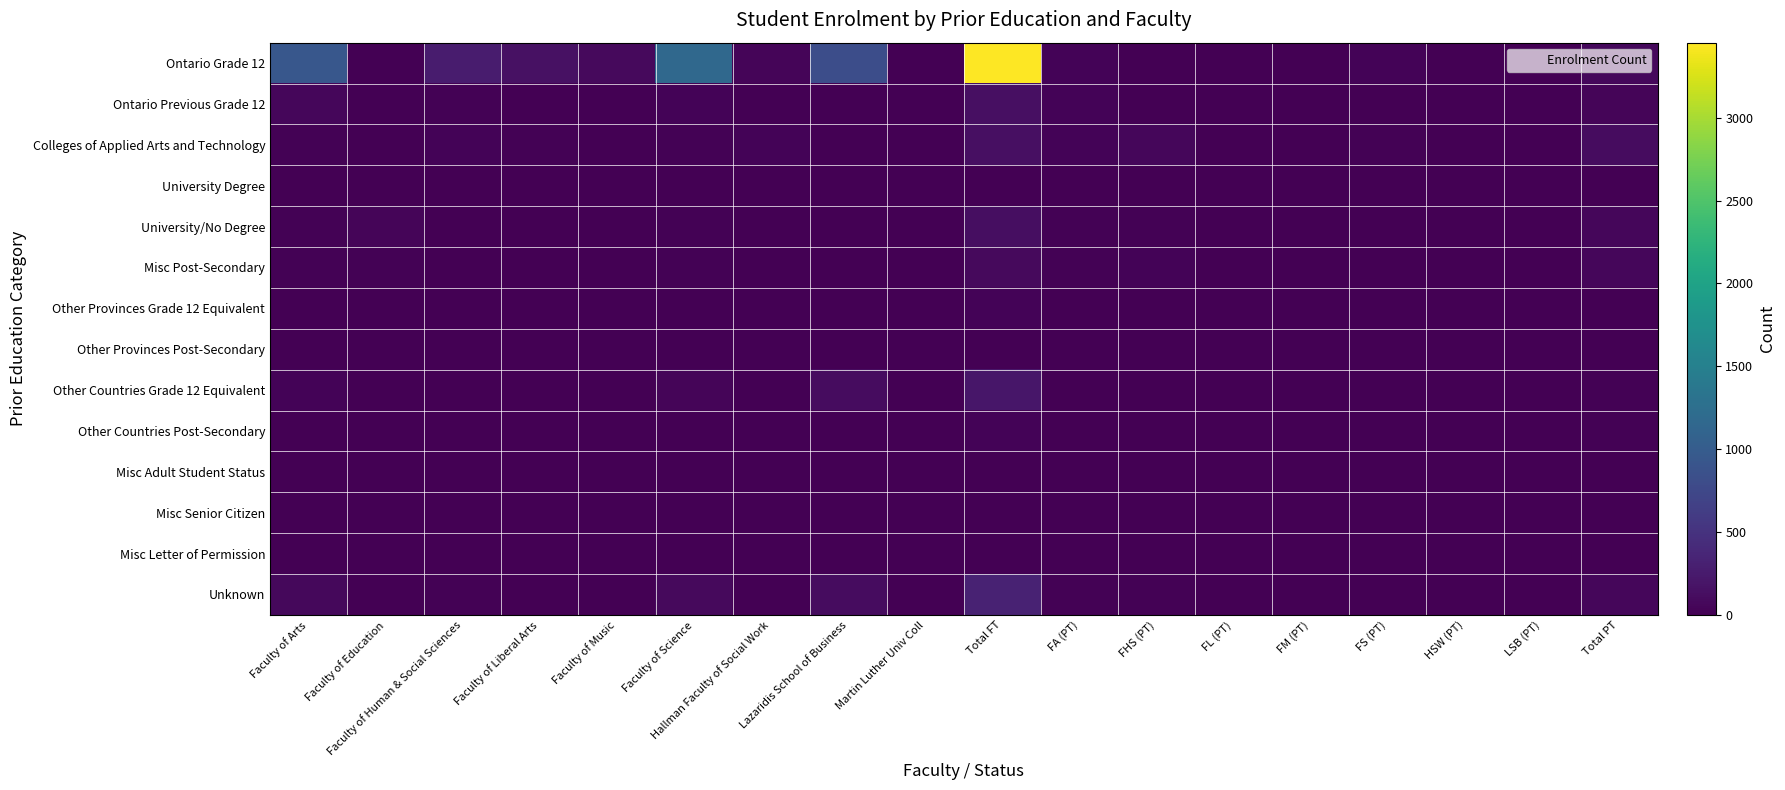

Reading left to right, what are all the values shown in this chart?

Ontario Grade 12: Faculty of Arts=931	Faculty of Education=0	Faculty of Human & Social Sciences=264	Faculty of Liberal Arts=149	Faculty of Music=81	Faculty of Science=1162	Hallman Faculty of Social Work=44	Lazaridis School of Business=822	Martin Luther Univ Coll=0	Total FT=3453	FA (PT)=27	FHS (PT)=3	FL (PT)=0	FM (PT)=1	FS (PT)=39	HSW (PT)=0	LSB (PT)=7	Total PT=77
Ontario Previous Grade 12: Faculty of Arts=65	Faculty of Education=0	Faculty of Human & Social Sciences=16	Faculty of Liberal Arts=9	Faculty of Music=9	Faculty of Science=36	Hallman Faculty of Social Work=4	Lazaridis School of Business=9	Martin Luther Univ Coll=0	Total FT=148	FA (PT)=31	FHS (PT)=8	FL (PT)=4	FM (PT)=0	FS (PT)=4	HSW (PT)=1	LSB (PT)=0	Total PT=48
Colleges of Applied Arts and Technology: Faculty of Arts=25	Faculty of Education=6	Faculty of Human & Social Sciences=28	Faculty of Liberal Arts=20	Faculty of Music=9	Faculty of Science=15	Hallman Faculty of Social Work=31	Lazaridis School of Business=1	Martin Luther Univ Coll=1	Total FT=136	FA (PT)=34	FHS (PT)=59	FL (PT)=7	FM (PT)=0	FS (PT)=16	HSW (PT)=2	LSB (PT)=0	Total PT=118
University Degree: Faculty of Arts=0	Faculty of Education=0	Faculty of Human & Social Sciences=0	Faculty of Liberal Arts=0	Faculty of Music=0	Faculty of Science=1	Hallman Faculty of Social Work=0	Lazaridis School of Business=1	Martin Luther Univ Coll=0	Total FT=2	FA (PT)=1	FHS (PT)=0	FL (PT)=0	FM (PT)=0	FS (PT)=0	HSW (PT)=0	LSB (PT)=0	Total PT=1
University/No Degree: Faculty of Arts=25	Faculty of Education=46	Faculty of Human & Social Sciences=10	Faculty of Liberal Arts=8	Faculty of Music=4	Faculty of Science=20	Hallman Faculty of Social Work=2	Lazaridis School of Business=11	Martin Luther Univ Coll=0	Total FT=126	FA (PT)=25	FHS (PT)=18	FL (PT)=5	FM (PT)=0	FS (PT)=13	HSW (PT)=0	LSB (PT)=1	Total PT=62
Misc Post-Secondary: Faculty of Arts=21	Faculty of Education=14	Faculty of Human & Social Sciences=7	Faculty of Liberal Arts=13	Faculty of Music=8	Faculty of Science=18	Hallman Faculty of Social Work=2	Lazaridis School of Business=5	Martin Luther Univ Coll=0	Total FT=88	FA (PT)=19	FHS (PT)=30	FL (PT)=4	FM (PT)=0	FS (PT)=6	HSW (PT)=0	LSB (PT)=1	Total PT=60
Other Provinces Grade 12 Equivalent: Faculty of Arts=5	Faculty of Education=0	Faculty of Human & Social Sciences=0	Faculty of Liberal Arts=3	Faculty of Music=5	Faculty of Science=12	Hallman Faculty of Social Work=2	Lazaridis School of Business=7	Martin Luther Univ Coll=0	Total FT=34	FA (PT)=2	FHS (PT)=0	FL (PT)=1	FM (PT)=0	FS (PT)=1	HSW (PT)=0	LSB (PT)=1	Total PT=5
Other Provinces Post-Secondary: Faculty of Arts=0	Faculty of Education=0	Faculty of Human & Social Sciences=0	Faculty of Liberal Arts=0	Faculty of Music=0	Faculty of Science=0	Hallman Faculty of Social Work=0	Lazaridis School of Business=0	Martin Luther Univ Coll=0	Total FT=0	FA (PT)=0	FHS (PT)=0	FL (PT)=0	FM (PT)=0	FS (PT)=0	HSW (PT)=0	LSB (PT)=0	Total PT=0
Other Countries Grade 12 Equivalent: Faculty of Arts=30	Faculty of Education=0	Faculty of Human & Social Sciences=11	Faculty of Liberal Arts=5	Faculty of Music=1	Faculty of Science=52	Hallman Faculty of Social Work=1	Lazaridis School of Business=114	Martin Luther Univ Coll=1	Total FT=215	FA (PT)=6	FHS (PT)=1	FL (PT)=0	FM (PT)=0	FS (PT)=9	HSW (PT)=0	LSB (PT)=5	Total PT=21
Other Countries Post-Secondary: Faculty of Arts=11	Faculty of Education=0	Faculty of Human & Social Sciences=3	Faculty of Liberal Arts=2	Faculty of Music=0	Faculty of Science=10	Hallman Faculty of Social Work=1	Lazaridis School of Business=7	Martin Luther Univ Coll=0	Total FT=34	FA (PT)=3	FHS (PT)=5	FL (PT)=1	FM (PT)=0	FS (PT)=1	HSW (PT)=0	LSB (PT)=4	Total PT=14
Misc Adult Student Status: Faculty of Arts=0	Faculty of Education=0	Faculty of Human & Social Sciences=0	Faculty of Liberal Arts=0	Faculty of Music=0	Faculty of Science=0	Hallman Faculty of Social Work=0	Lazaridis School of Business=0	Martin Luther Univ Coll=0	Total FT=0	FA (PT)=1	FHS (PT)=0	FL (PT)=0	FM (PT)=0	FS (PT)=0	HSW (PT)=0	LSB (PT)=0	Total PT=1
Misc Senior Citizen: Faculty of Arts=0	Faculty of Education=0	Faculty of Human & Social Sciences=0	Faculty of Liberal Arts=0	Faculty of Music=0	Faculty of Science=0	Hallman Faculty of Social Work=0	Lazaridis School of Business=0	Martin Luther Univ Coll=0	Total FT=0	FA (PT)=0	FHS (PT)=0	FL (PT)=0	FM (PT)=0	FS (PT)=0	HSW (PT)=0	LSB (PT)=0	Total PT=0
Misc Letter of Permission: Faculty of Arts=1	Faculty of Education=0	Faculty of Human & Social Sciences=0	Faculty of Liberal Arts=0	Faculty of Music=0	Faculty of Science=1	Hallman Faculty of Social Work=0	Lazaridis School of Business=0	Martin Luther Univ Coll=0	Total FT=2	FA (PT)=4	FHS (PT)=0	FL (PT)=0	FM (PT)=0	FS (PT)=0	HSW (PT)=0	LSB (PT)=0	Total PT=4
Unknown: Faculty of Arts=78	Faculty of Education=0	Faculty of Human & Social Sciences=21	Faculty of Liberal Arts=13	Faculty of Music=7	Faculty of Science=85	Hallman Faculty of Social Work=2	Lazaridis School of Business=118	Martin Luther Univ Coll=0	Total FT=324	FA (PT)=16	FHS (PT)=24	FL (PT)=3	FM (PT)=0	FS (PT)=11	HSW (PT)=1	LSB (PT)=5	Total PT=60